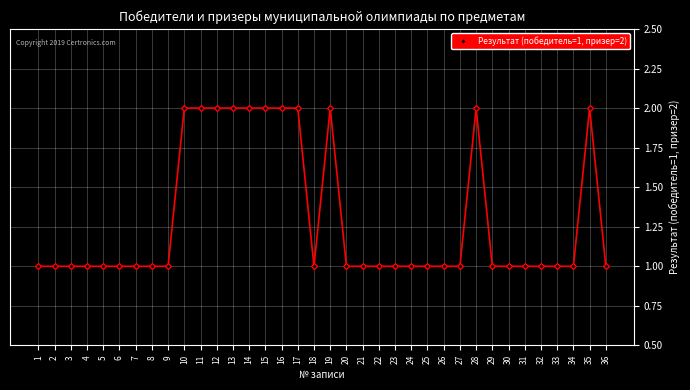

Is it true that the value at 14 is 3?

False